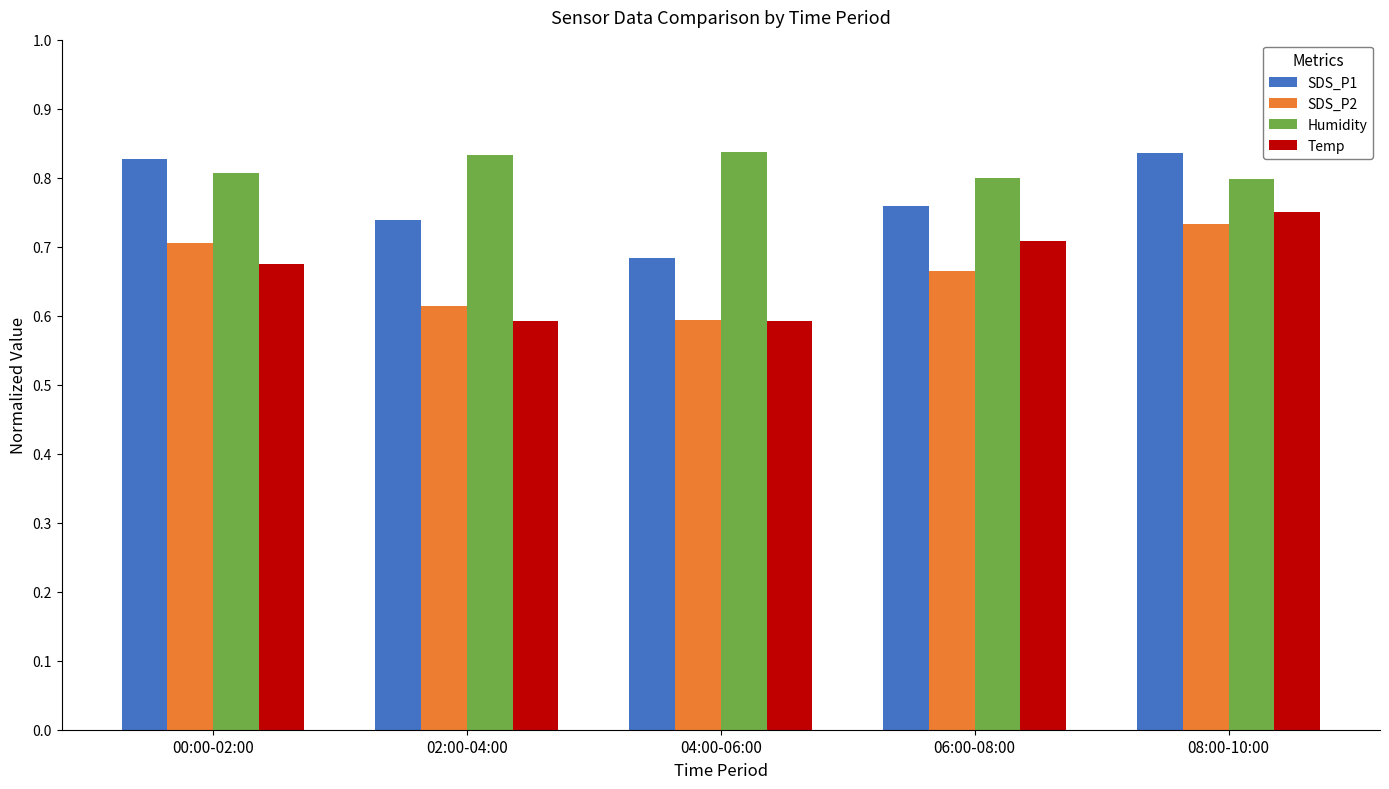

At which category is the sum across all series the highest?

08:00-10:00